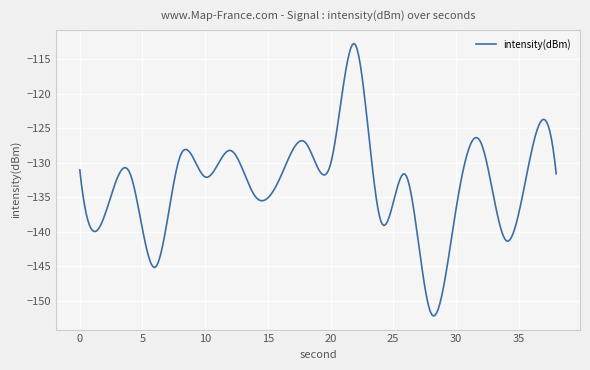

What is the smallest value displayed?

-152.2